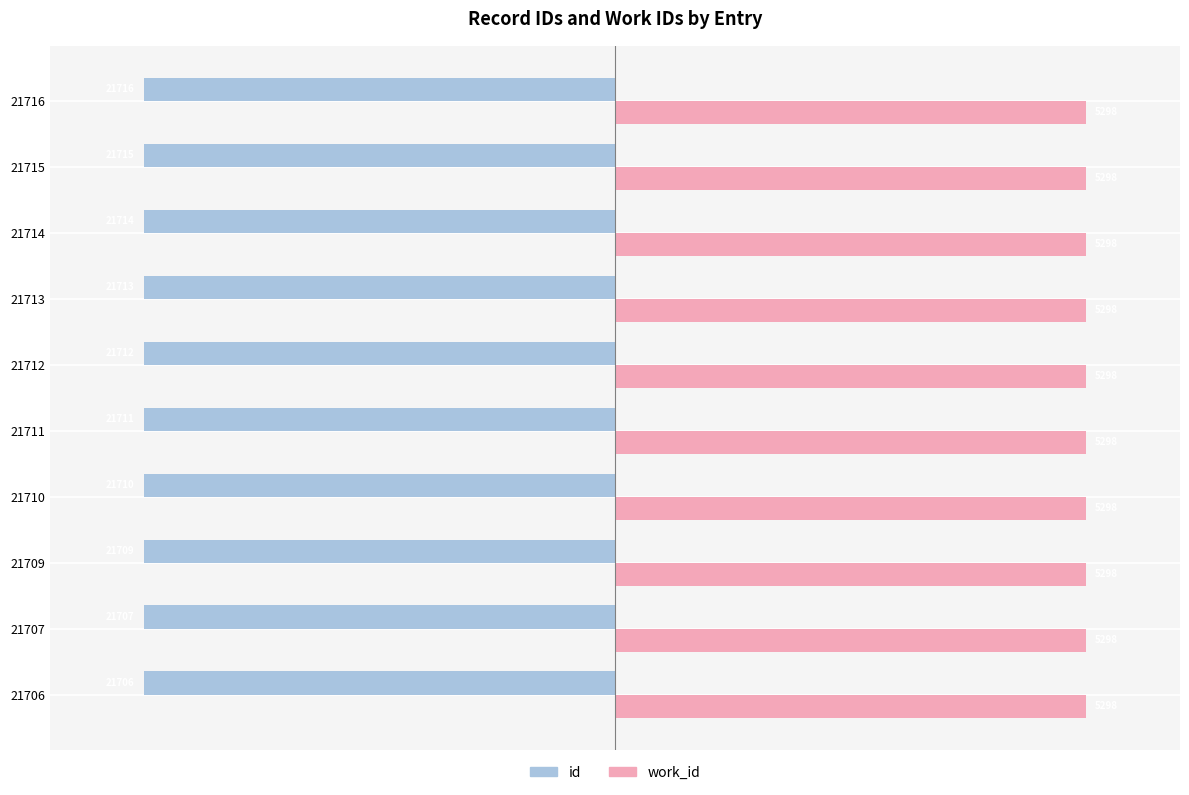

Rank the series by their maximum value, from highest to lowest.

work_id, id